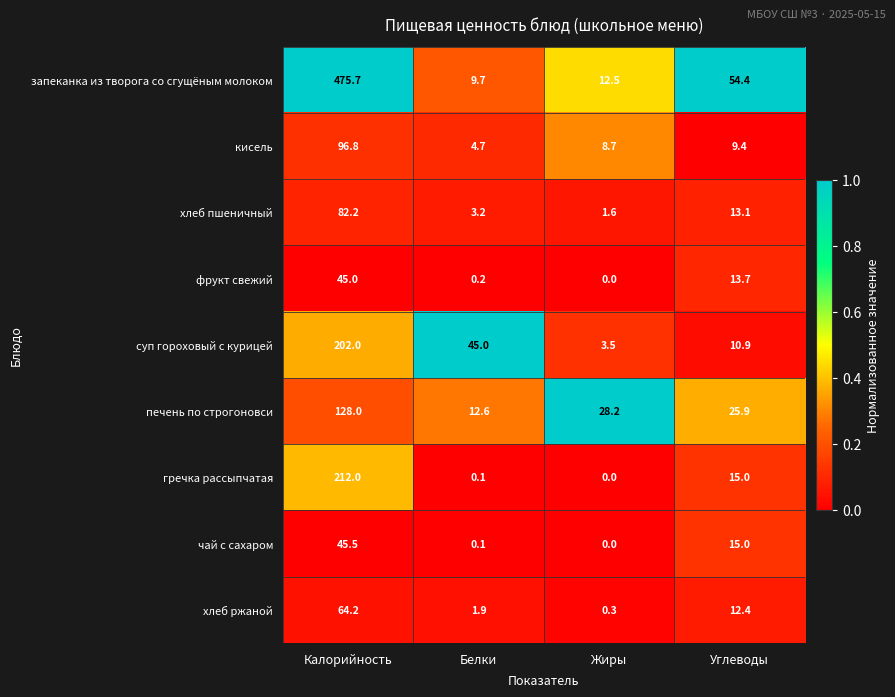

The value of печень по строгоновси at Калорийность is 128.0. True or false?

True